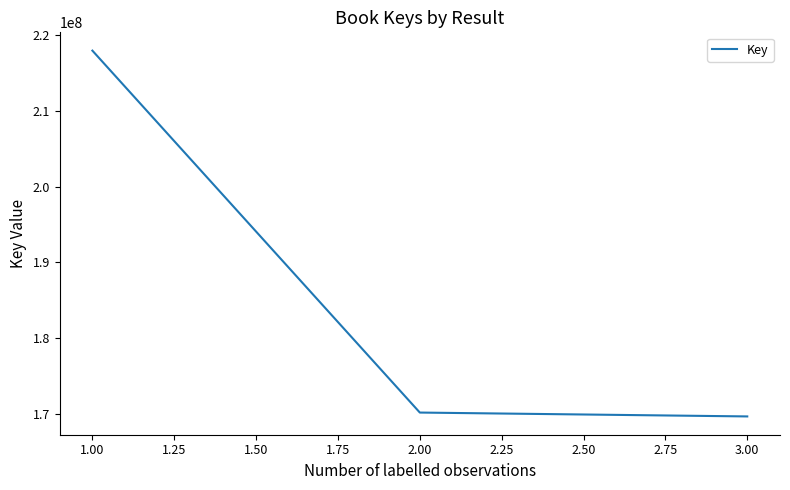

Which has a higher value, 2.00 or 1.00?

1.00